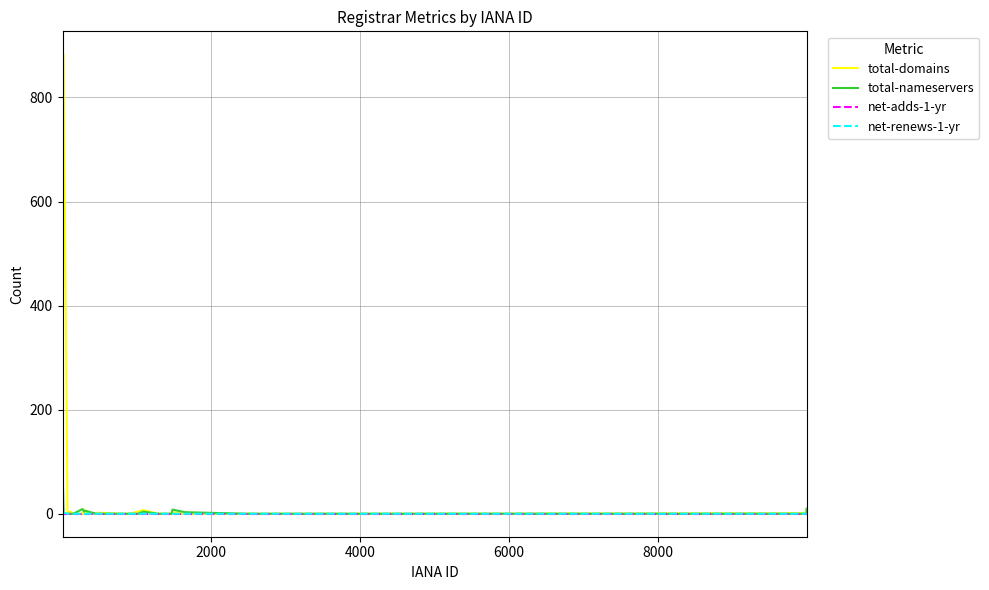

True or false: net-renews-1-yr and total-domains cross at least once.

False